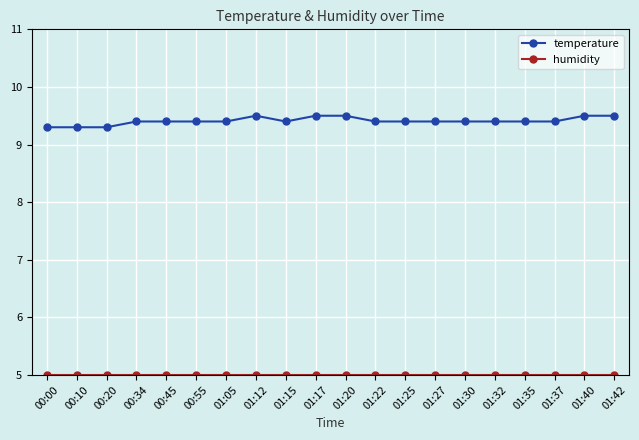

What is the difference between the highest and lowest values at 01:20?

4.5